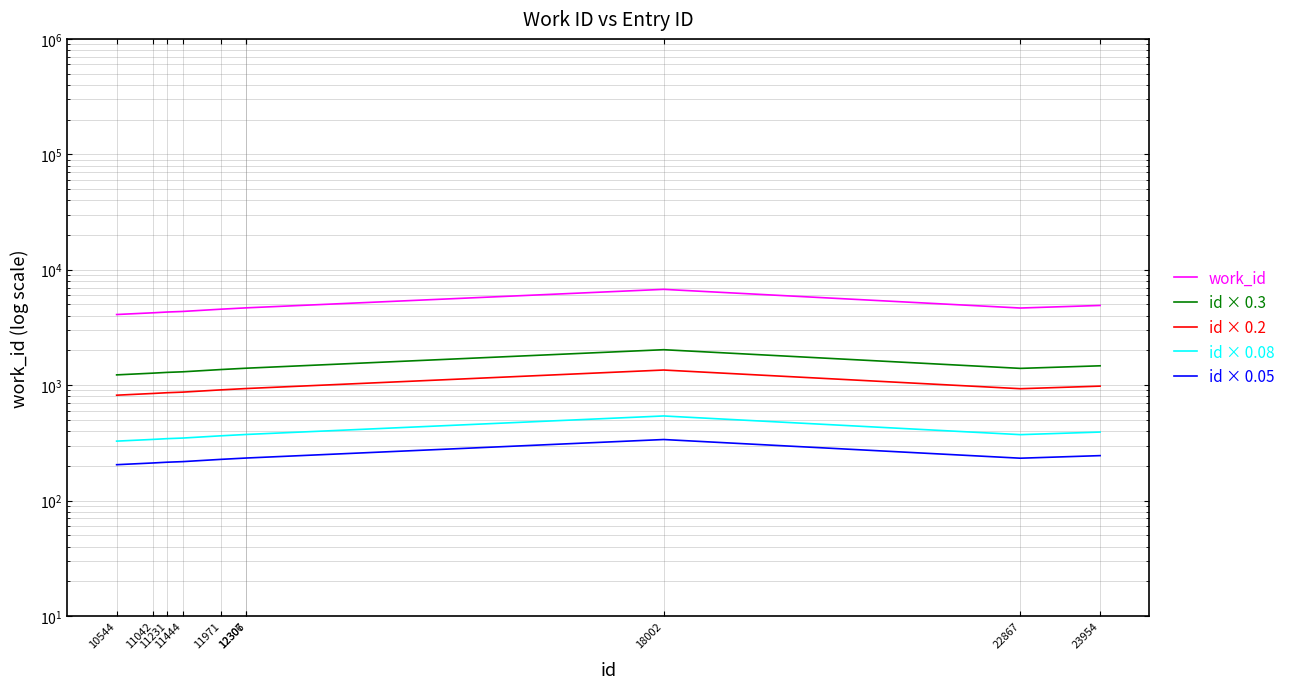

Which series changed the most between 11042 and 11444?

work_id